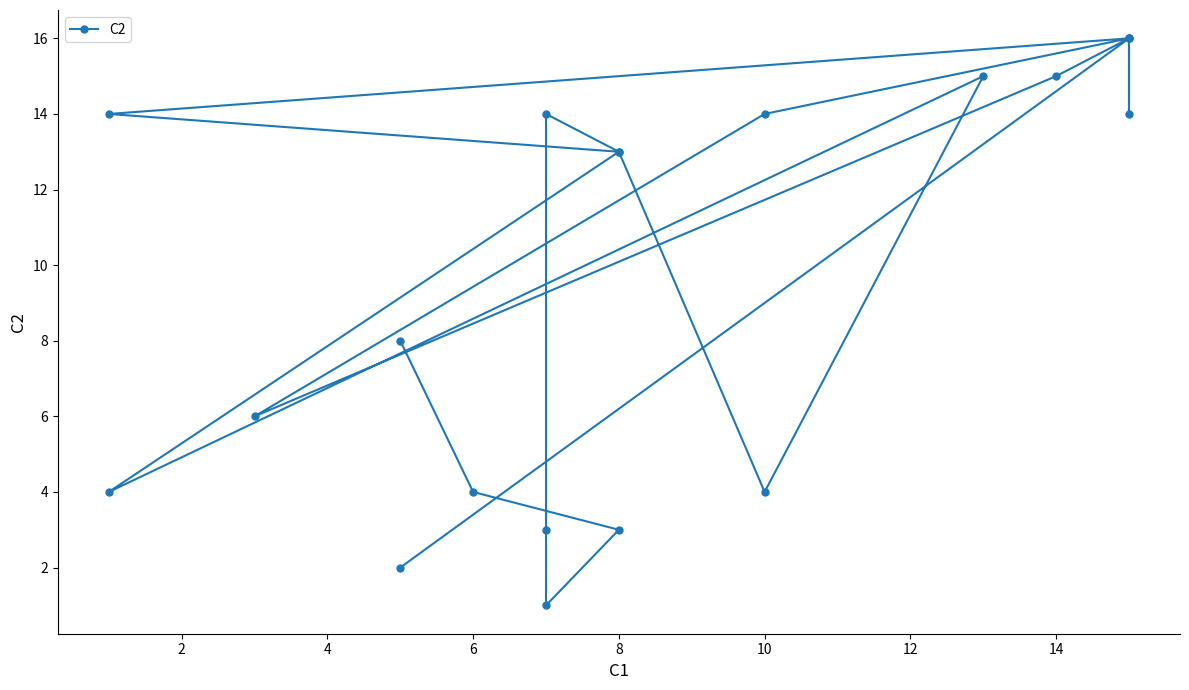

The chart shows a value of 6 at 18. True or false?

False